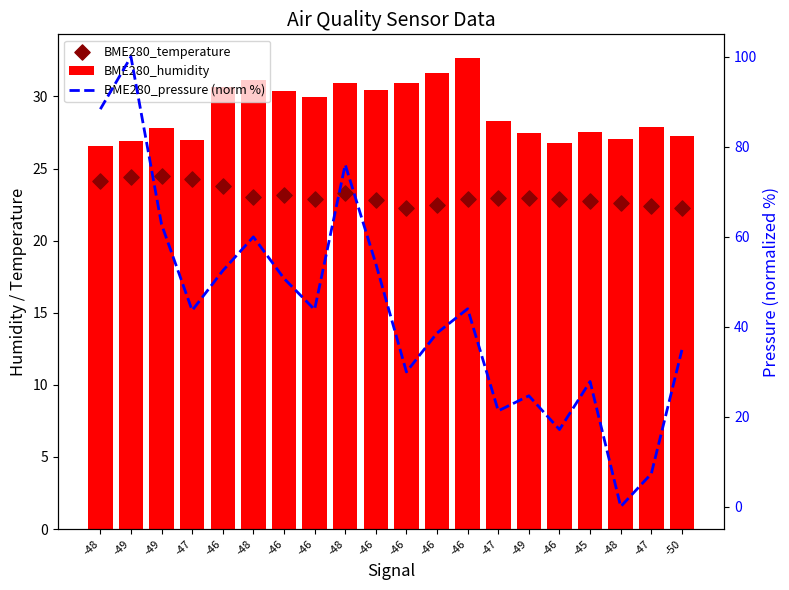

What are all the series names shown in the legend?

BME280_humidity, BME280_temperature, BME280_pressure (norm %)